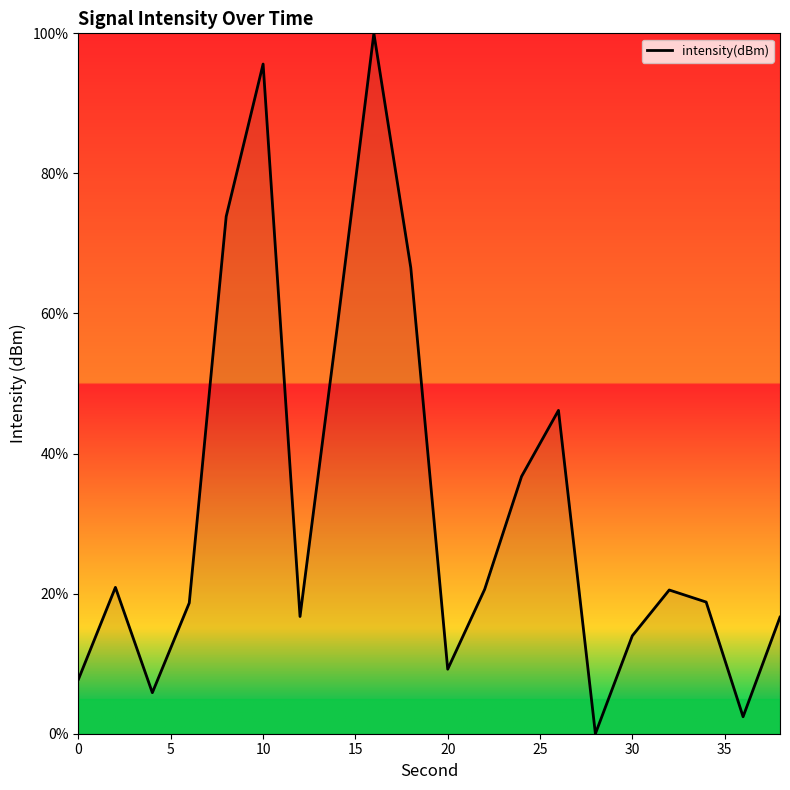

What is the maximum value shown in the chart?

100.0